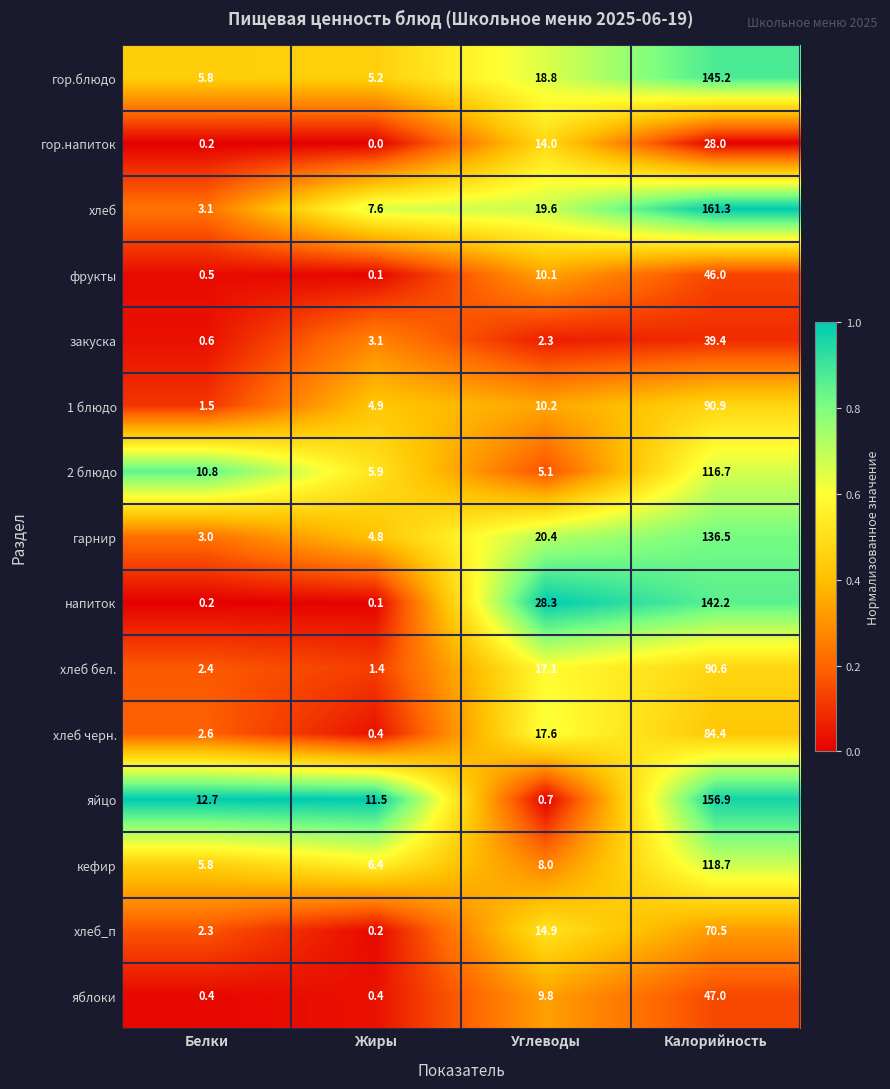

At which category does the chart reach its minimum across all series?

Жиры